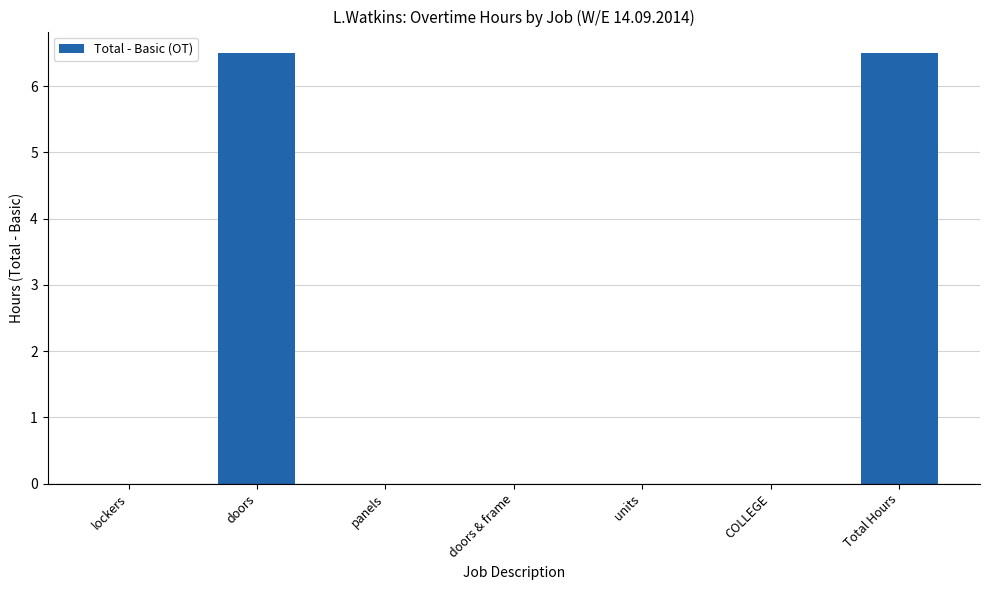

Is it true that the value at doors & frame is 0.0?

True